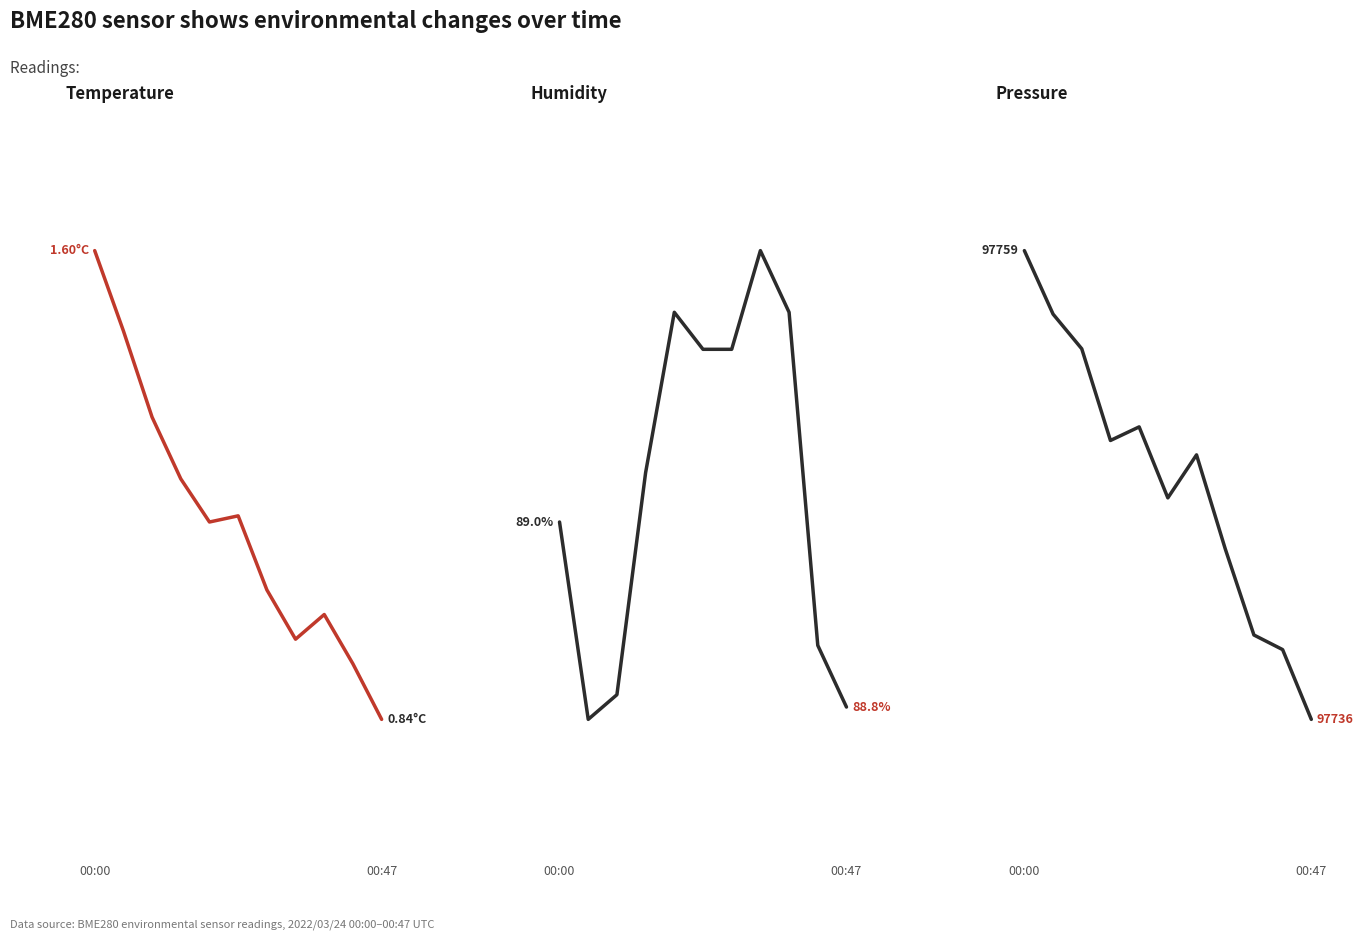

Reading right to left, list all the values displayed in this chart.

Temperature: 0.8	0.9	1.0	1.0	1.1	1.2	1.2	1.2	1.3	1.5	1.6
Humidity: 88.8	88.9	89.2	89.2	89.1	89.1	89.2	89.0	88.8	88.8	89.0
Pressure: 97735.9	97739.3	97740.0	97744.3	97748.9	97746.8	97750.3	97749.6	97754.1	97755.8	97759.0